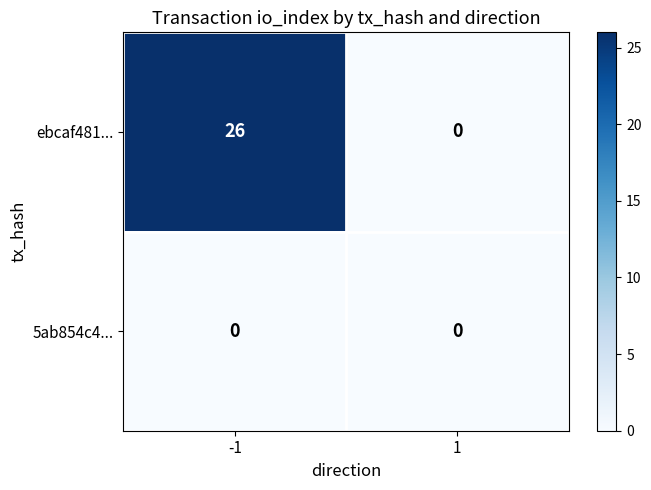

What is the greatest value displayed?

26